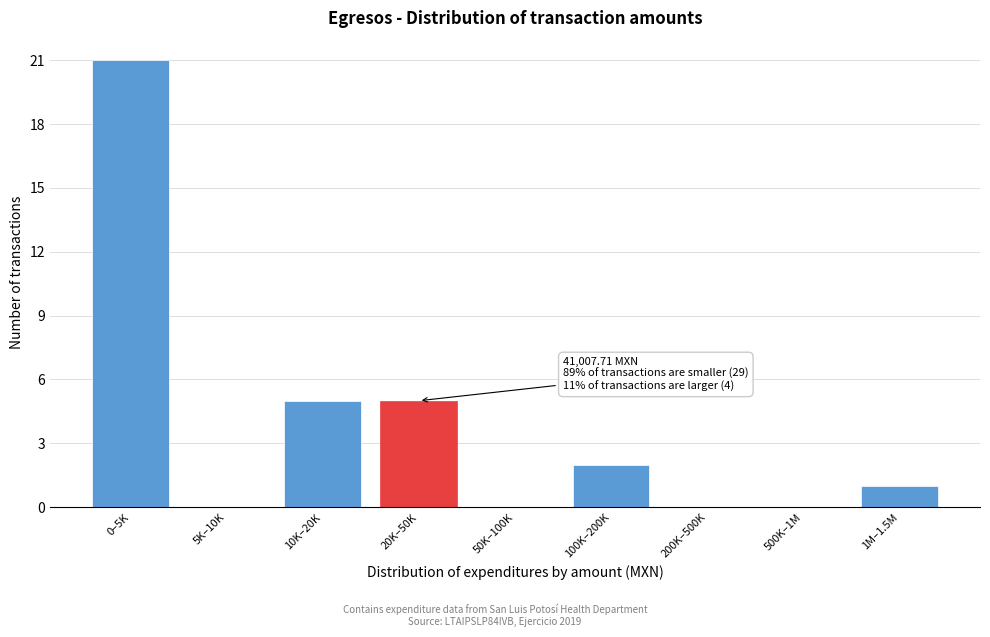

Reading left to right, what are all the values shown in this chart?

0–5K=21	5K–10K=0	10K–20K=5	20K–50K=5	50K–100K=0	100K–200K=2	200K–500K=0	500K–1M=0	1M–1.5M=1